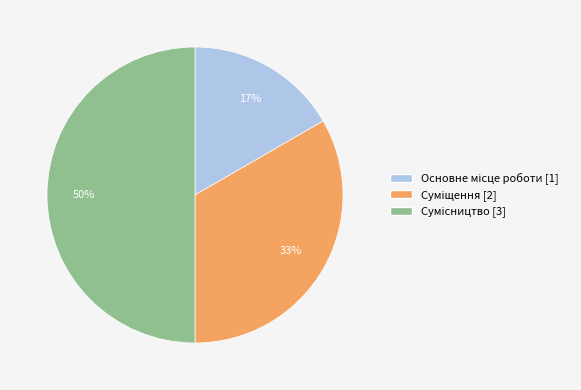

To the nearest percent, what is the difference between the largest and smallest slice percentages?

33%